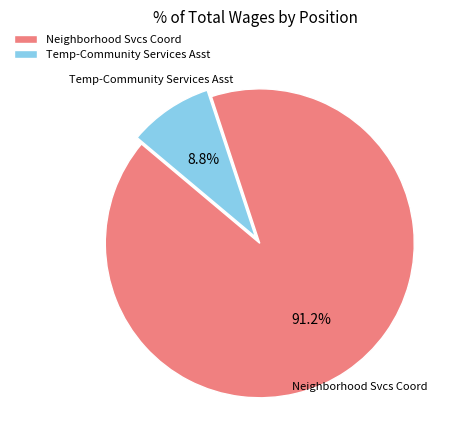

What is the ratio of the value at Temp-Community Services Asst to the value at Neighborhood Svcs Coord?

0.1